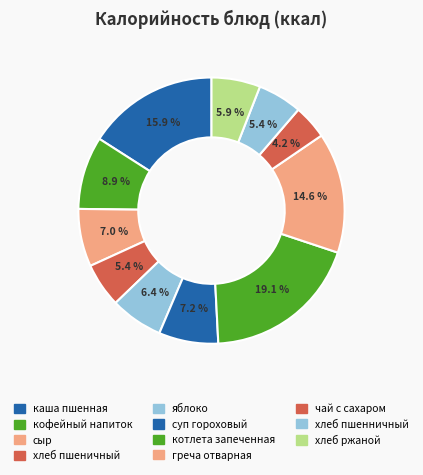

Which slice is the smallest?

чай с сахаром